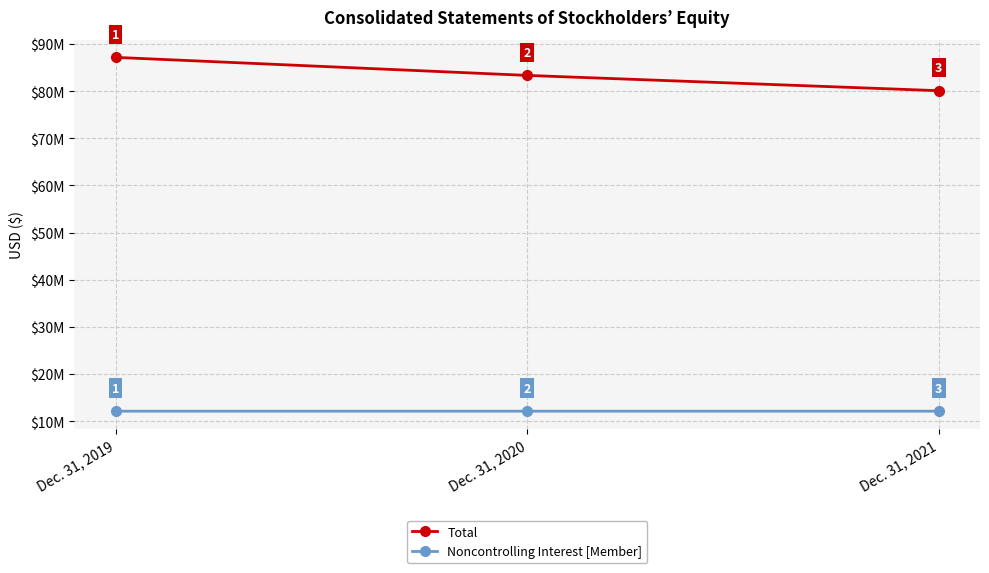

What are all the series names shown in the legend?

Total, Noncontrolling Interest [Member]